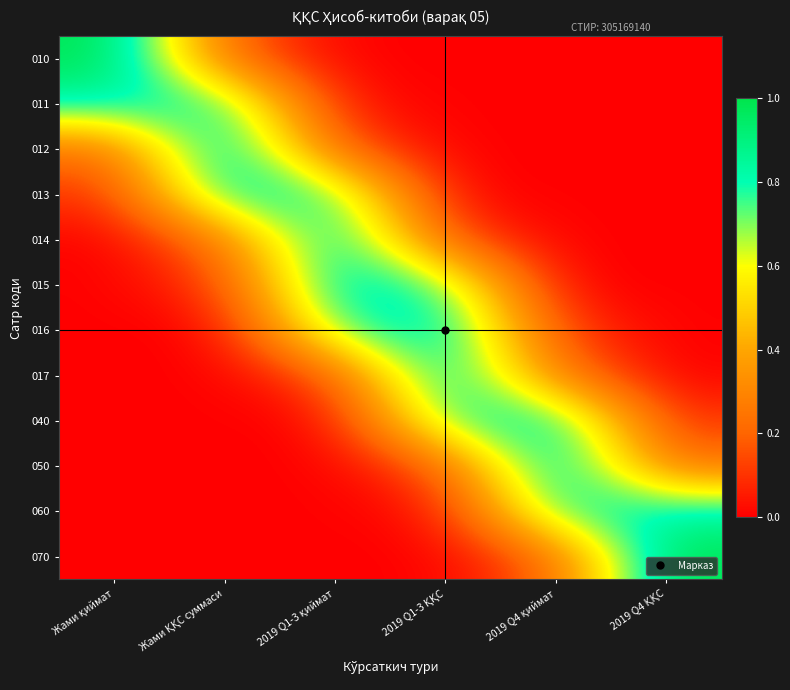

How many categories are shown in the chart?

6